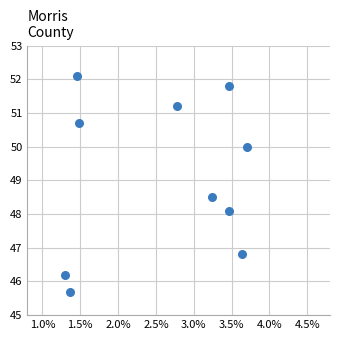

What Y value in the scatter plot is closest to 48?

48.1